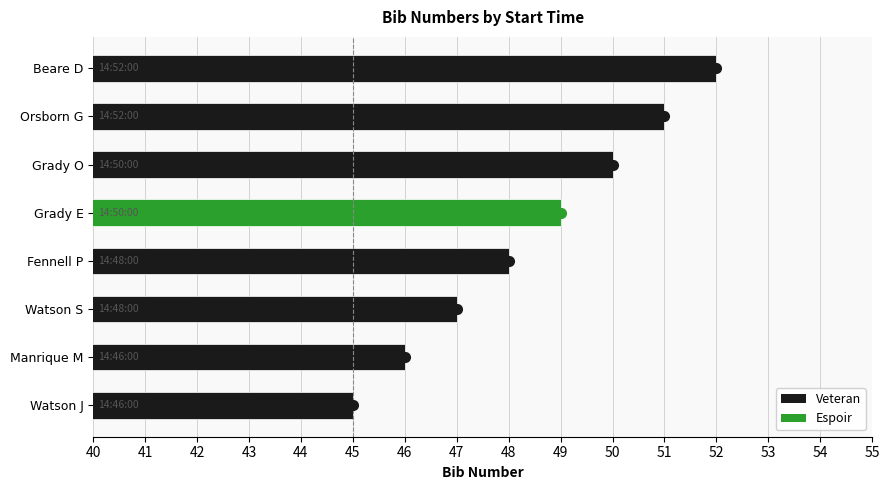

How many categories are shown in the chart?

8